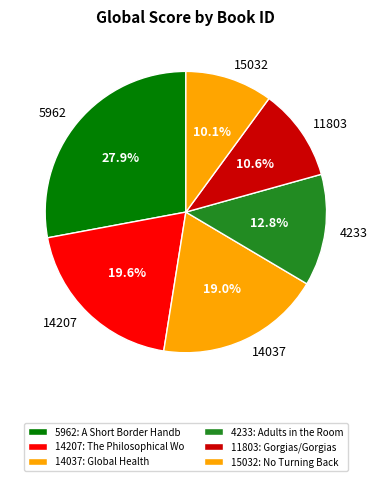

What is the ratio of the value at 14037 to the value at 5962?

0.7